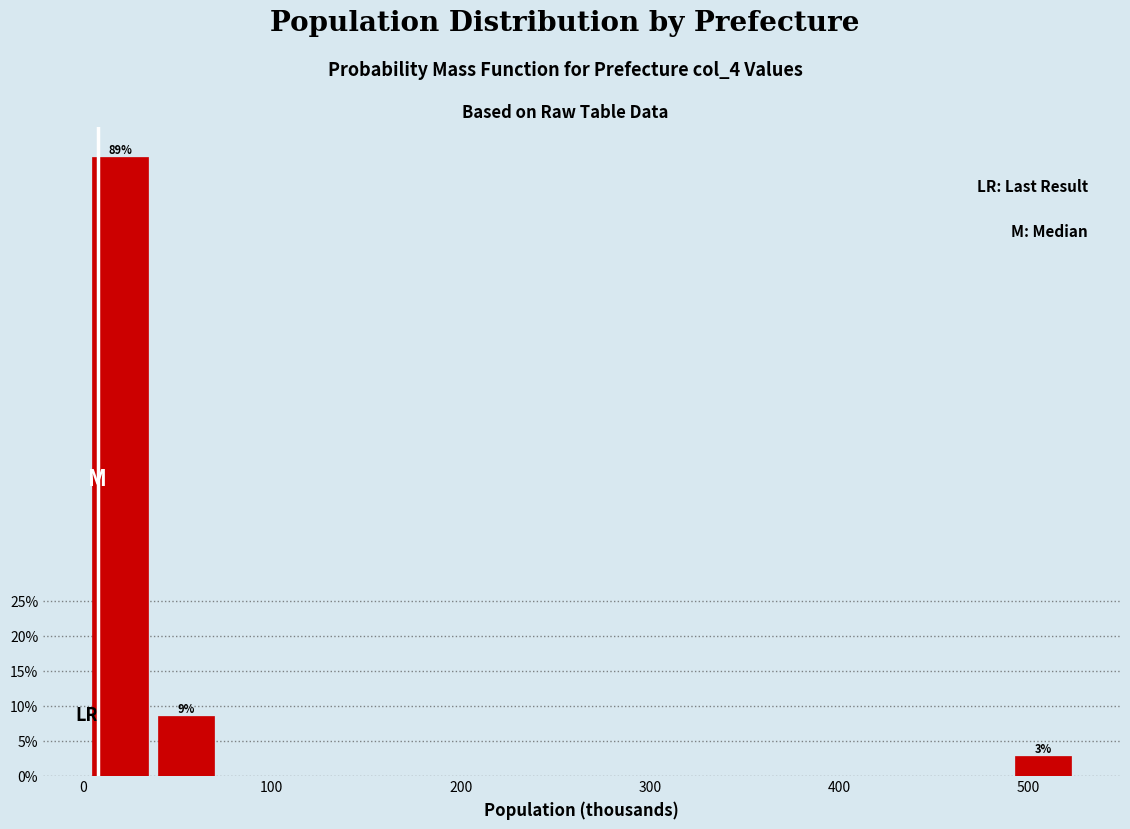

Read against the x-axis, roughly where is the centre of the tallest bar?

20